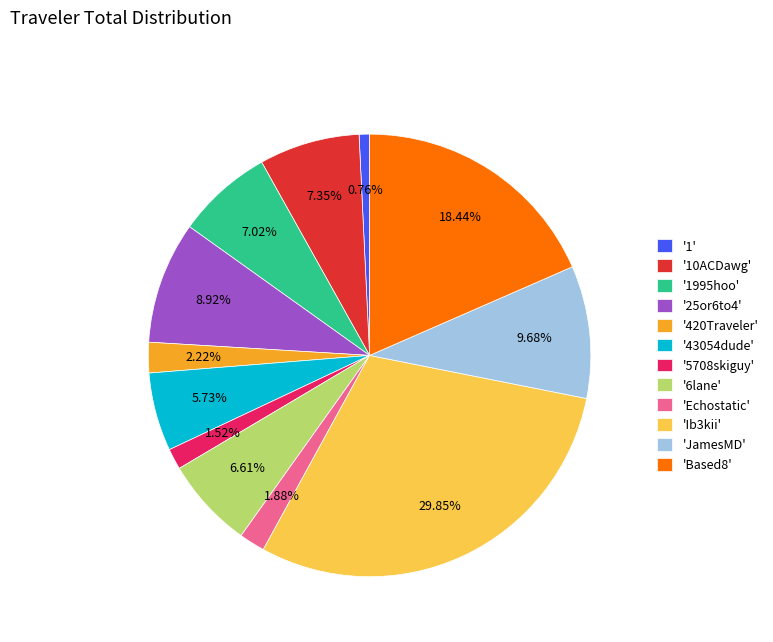

Is the sum of 'Echostatic' and '25or6to4' greater than half?

No